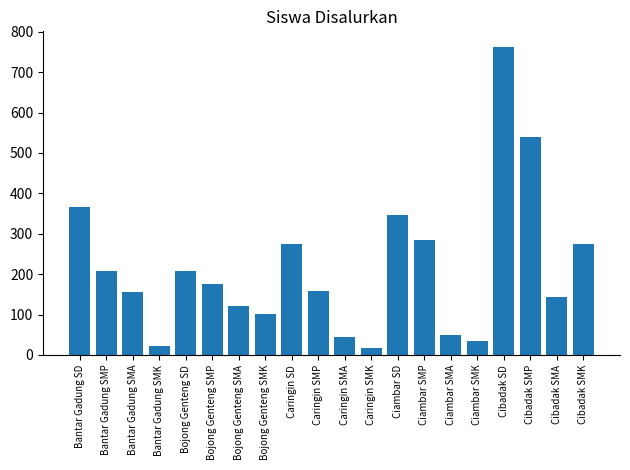

What is the smallest value displayed?

18